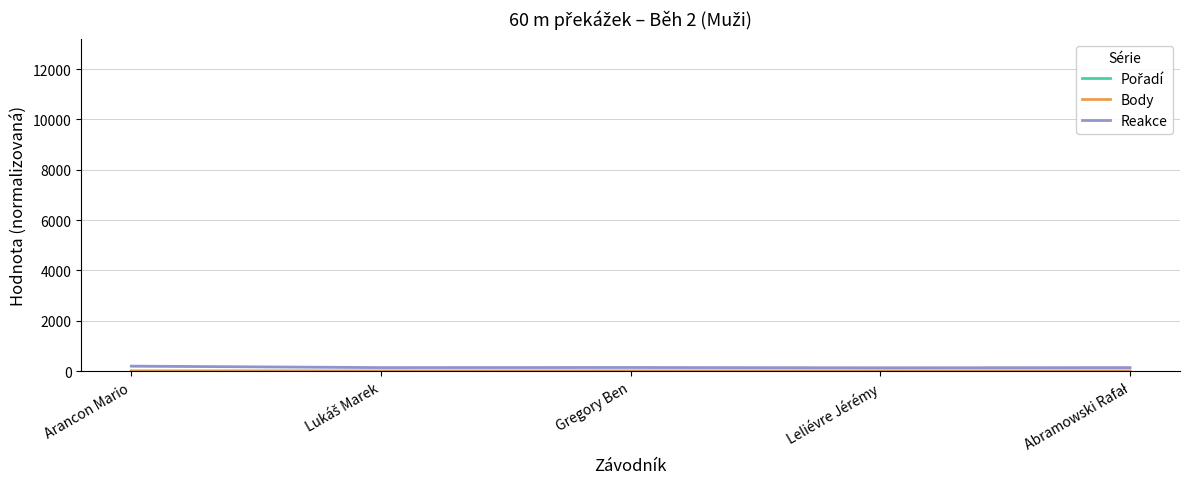

List the series in order of their peak value, highest first.

Reakce, Body, Pořadí